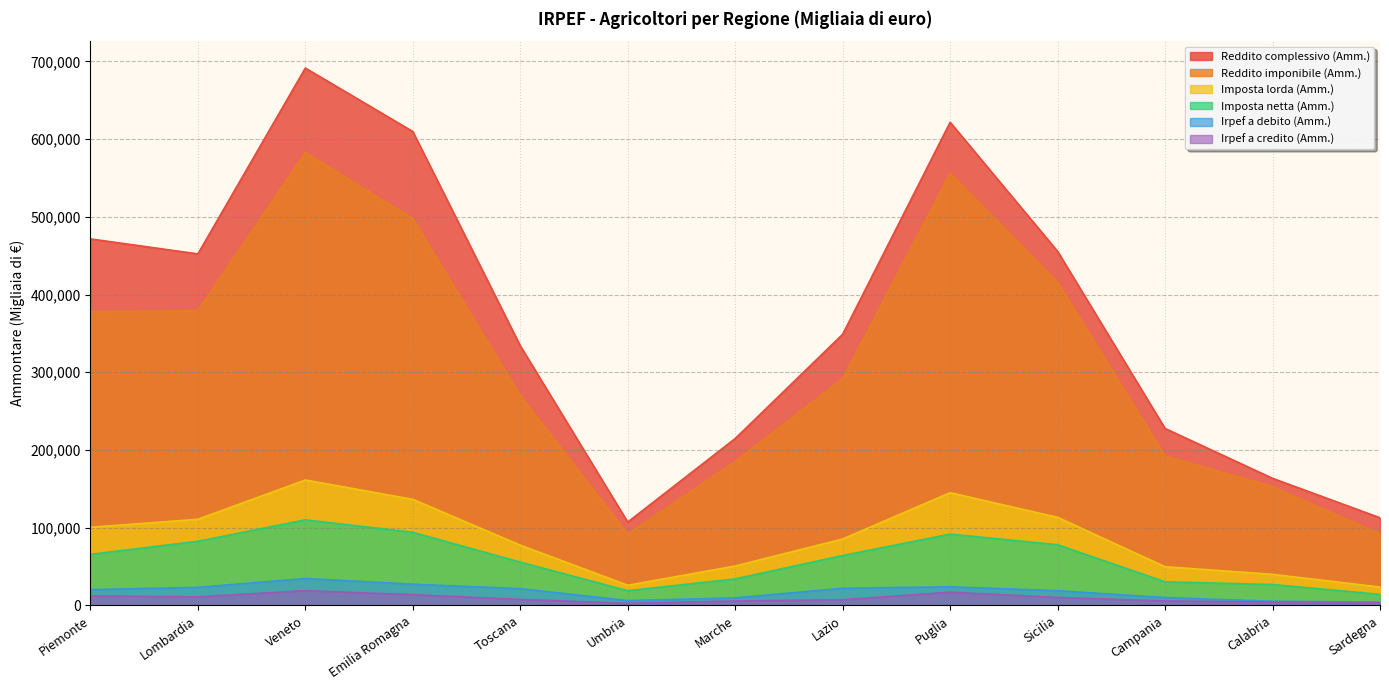

What is the label of the 2nd point from the right?

Calabria